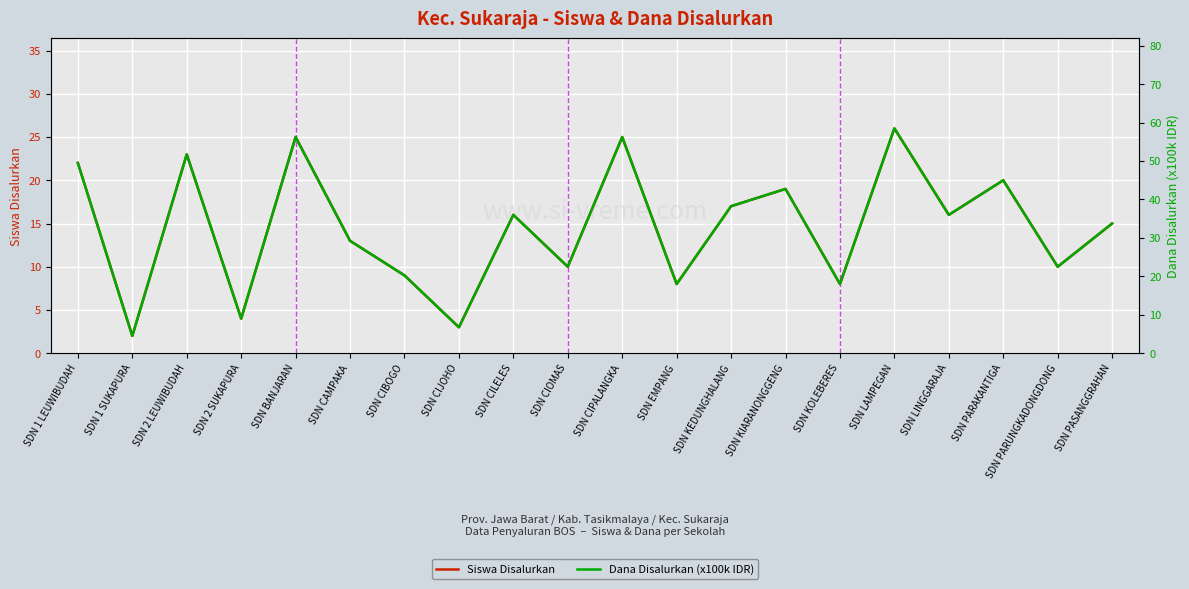

Where does the Siswa Disalurkan series first go above 16?

SDN 1 LEUWIBUDAH